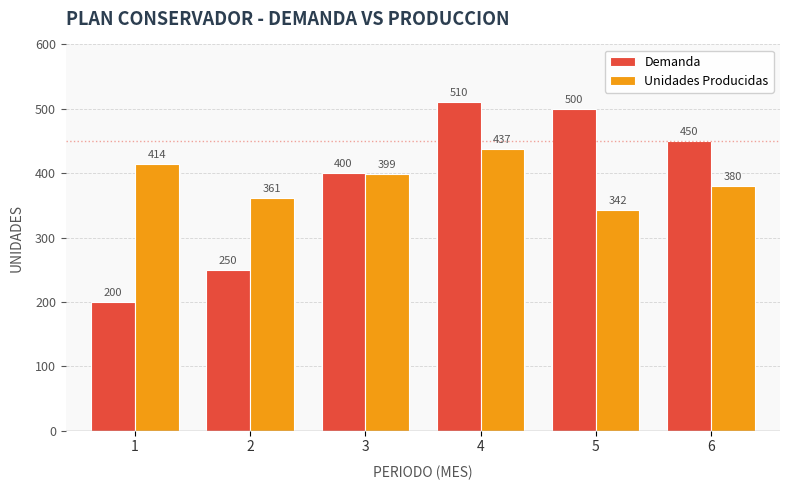

What is the greatest value displayed?

510